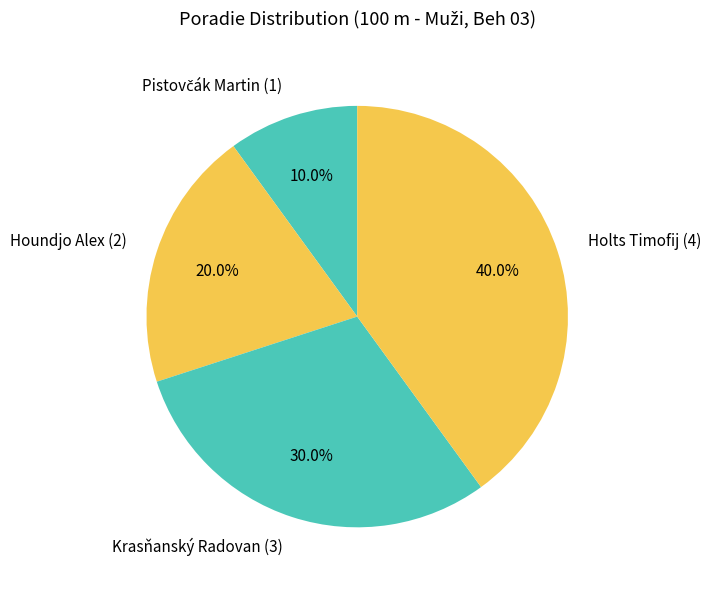

To the nearest percent, what is the combined percentage of Holts Timofij and Houndjo Alex?

60%